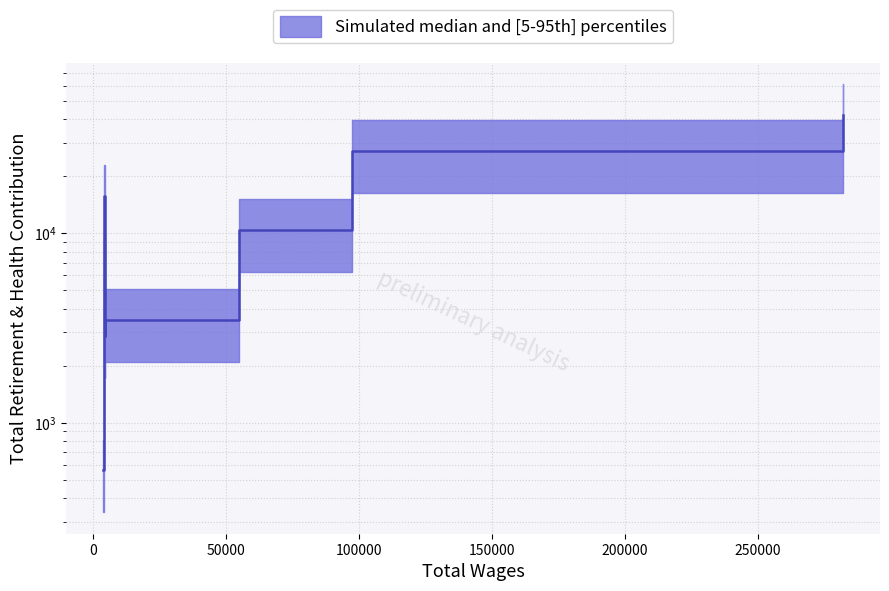

How many points are higher than both their immediate neighbors (excluding endpoints)?

1